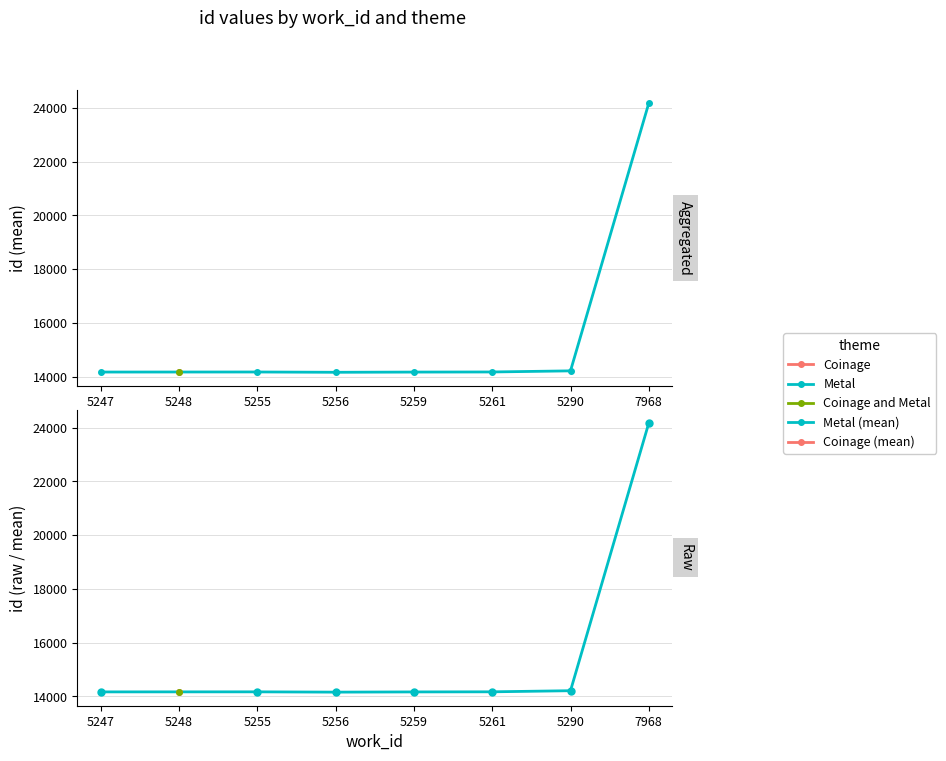

What is the sum of the Metal values at 5255 and 5247?

28334